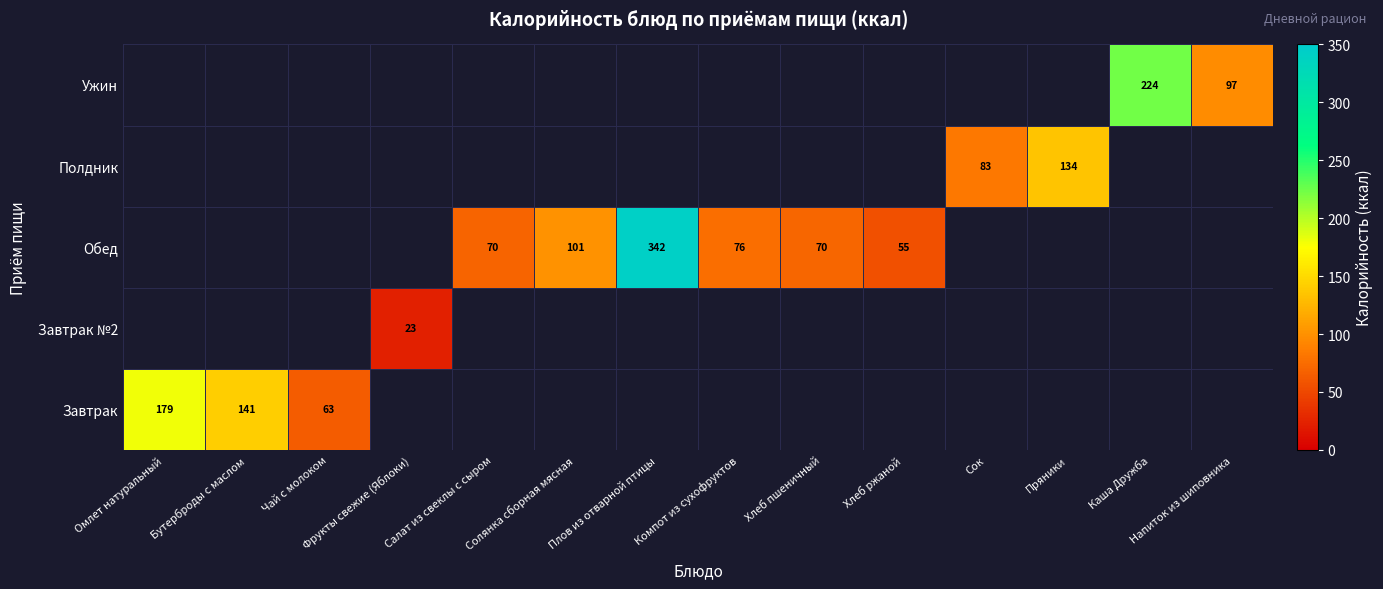

Is it true that Завтрак equals 141.4 at Бутерброды с маслом?

True